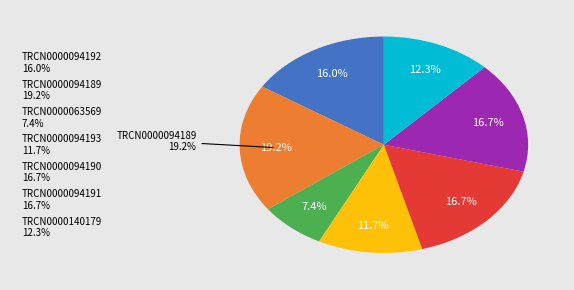

Is TRCN0000063569 the majority of the pie?

No